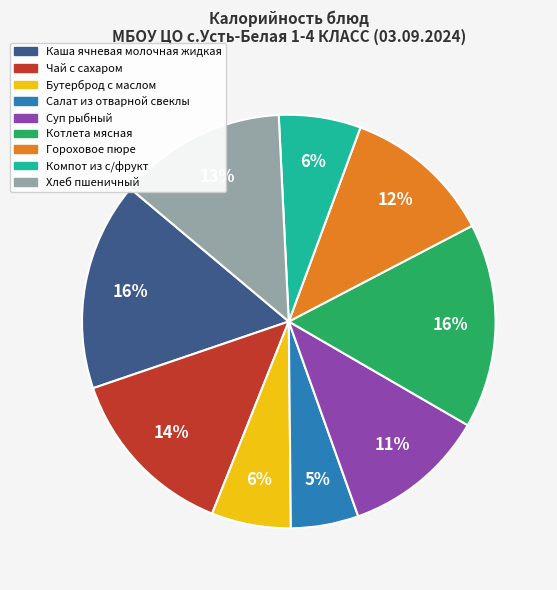

How many segments does this pie chart have?

9